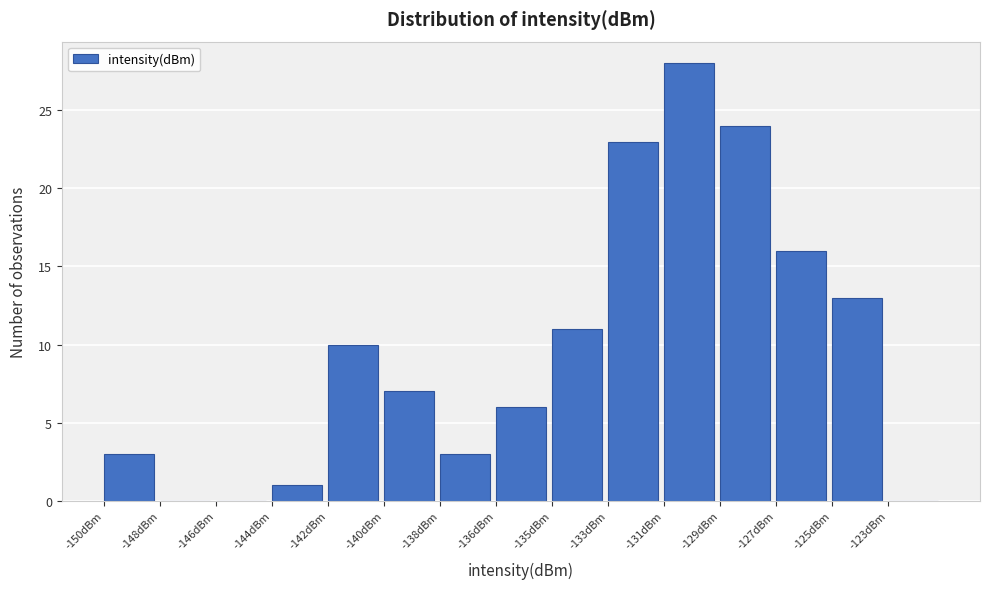

Reading left to right, extract all data points from this chart.

-150dBm=3	-148dBm=0	-146dBm=0	-144dBm=1	-142dBm=10	-140dBm=7	-138dBm=3	-136dBm=6	-135dBm=11	-133dBm=23	-131dBm=28	-129dBm=24	-127dBm=16	-125dBm=13	-123dBm=0